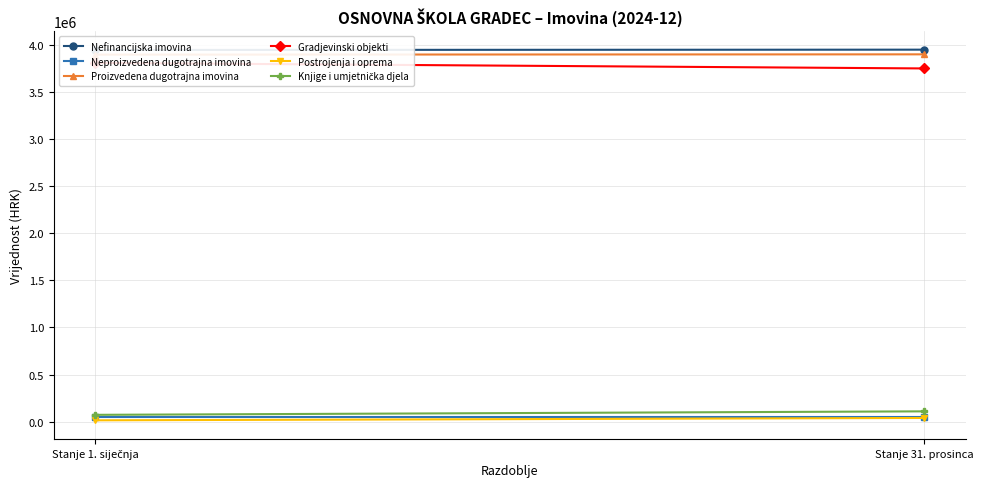

What is the sum of all Nefinancijska imovina values?

7888519.1